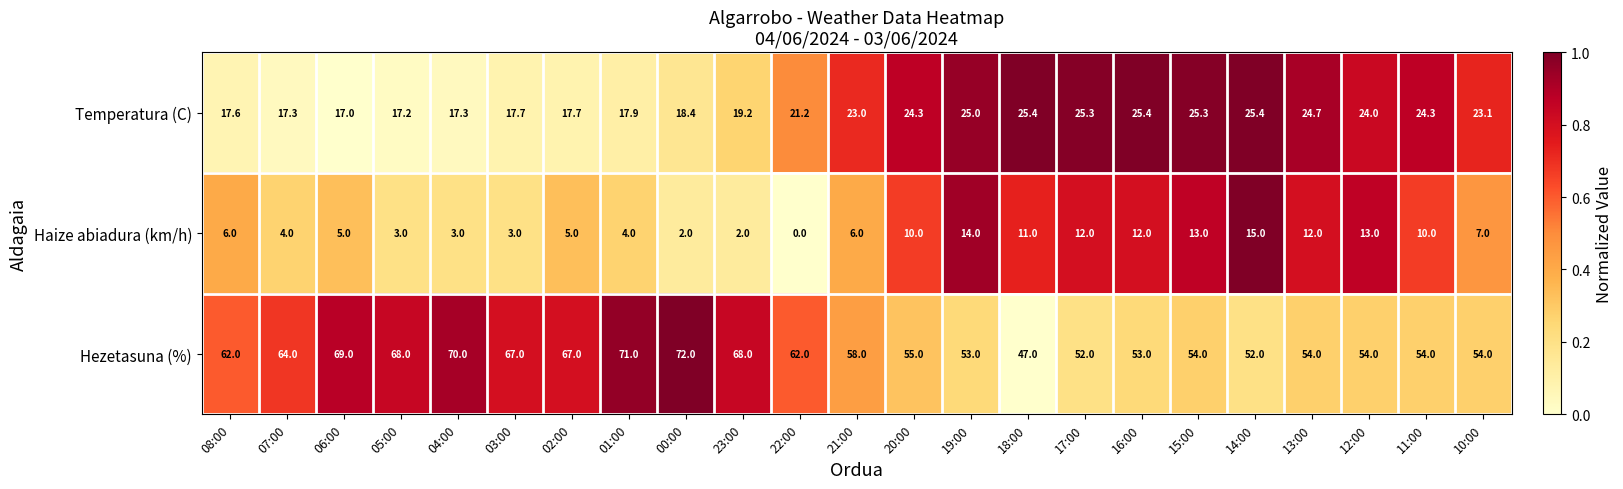

What is the difference between the Temperatura (C) values at 22:00 and 16:00?

4.2